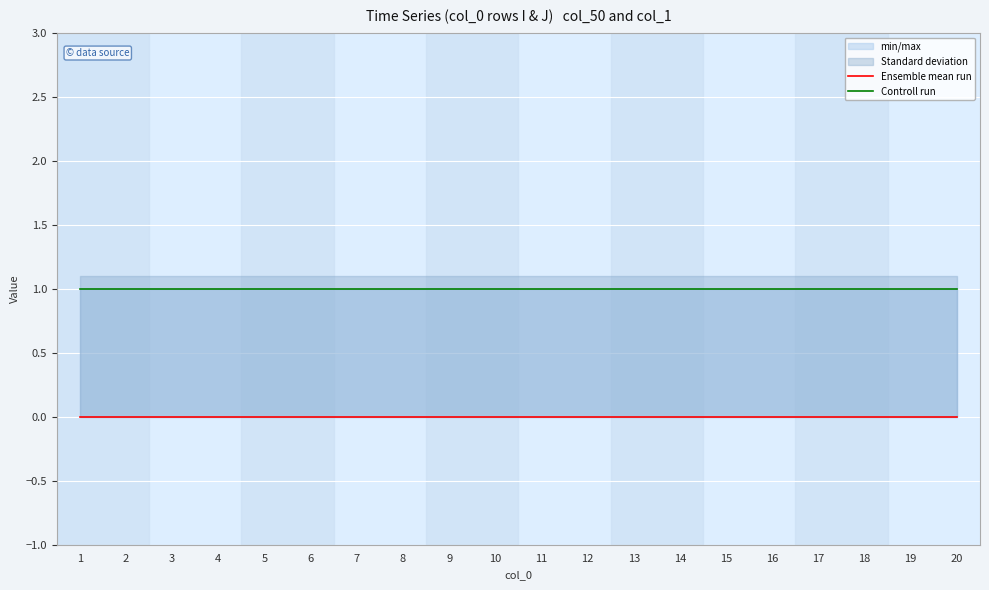

How many series are shown in this chart?

2